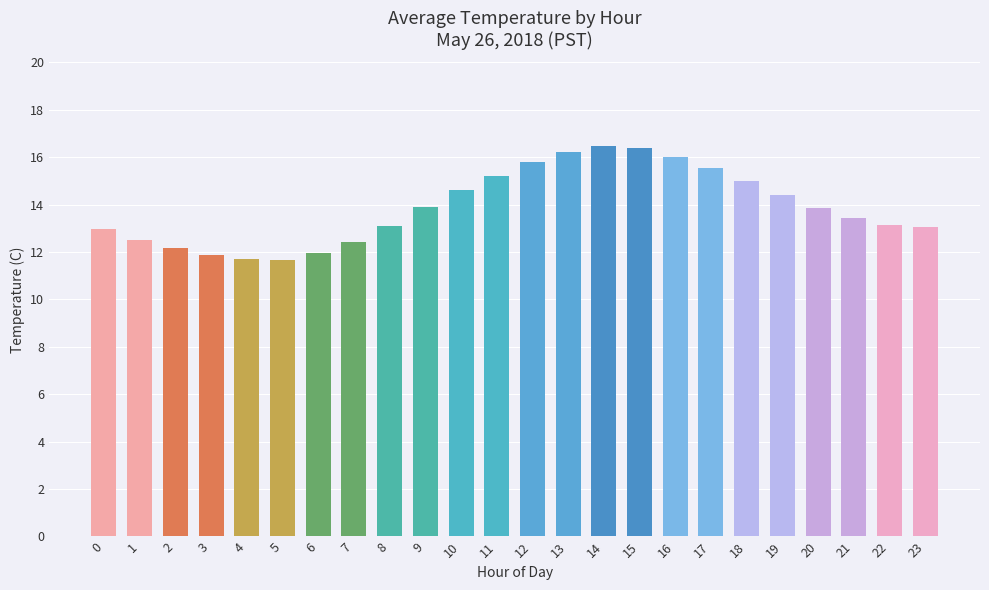

What is the sum of all values?

333.4